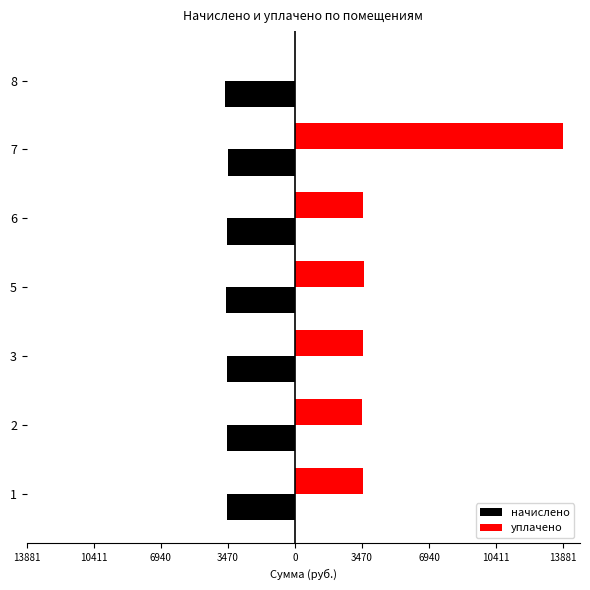

Rank the series by their average value, from lowest to highest.

начислено, уплачено